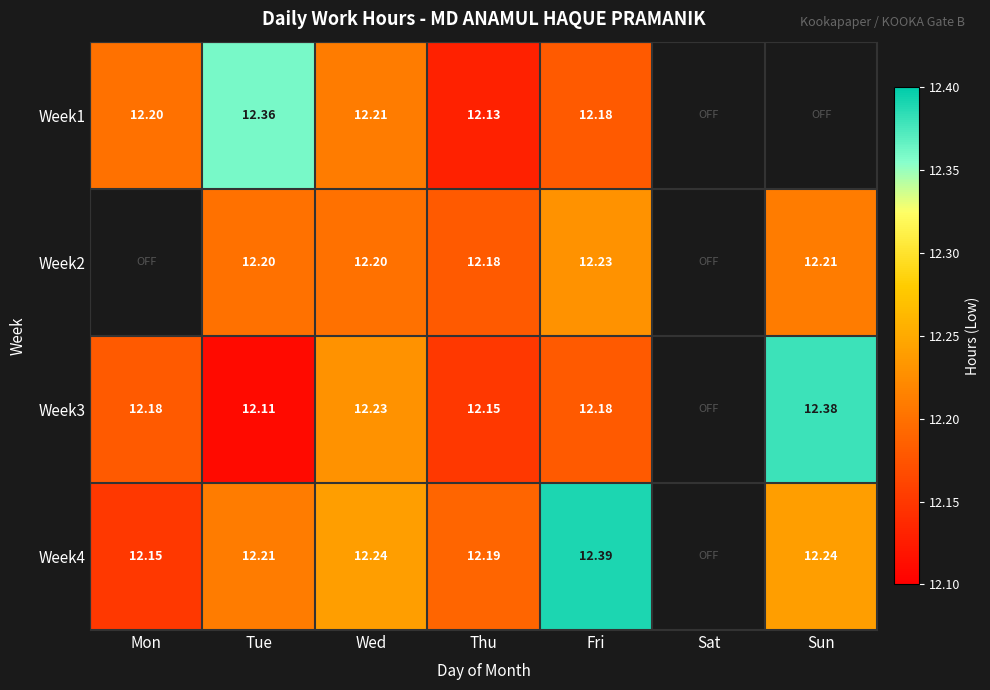

The Week3 series shows 3.9 at Tue. True or false?

False